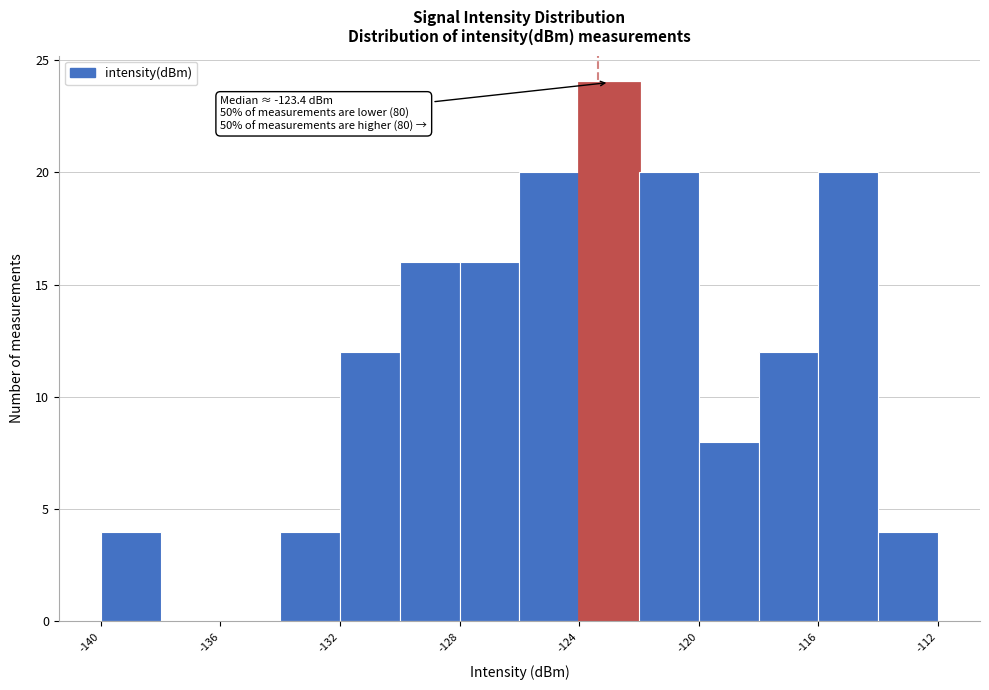

Which range on the x-axis has the tallest bar?

-124 to -122